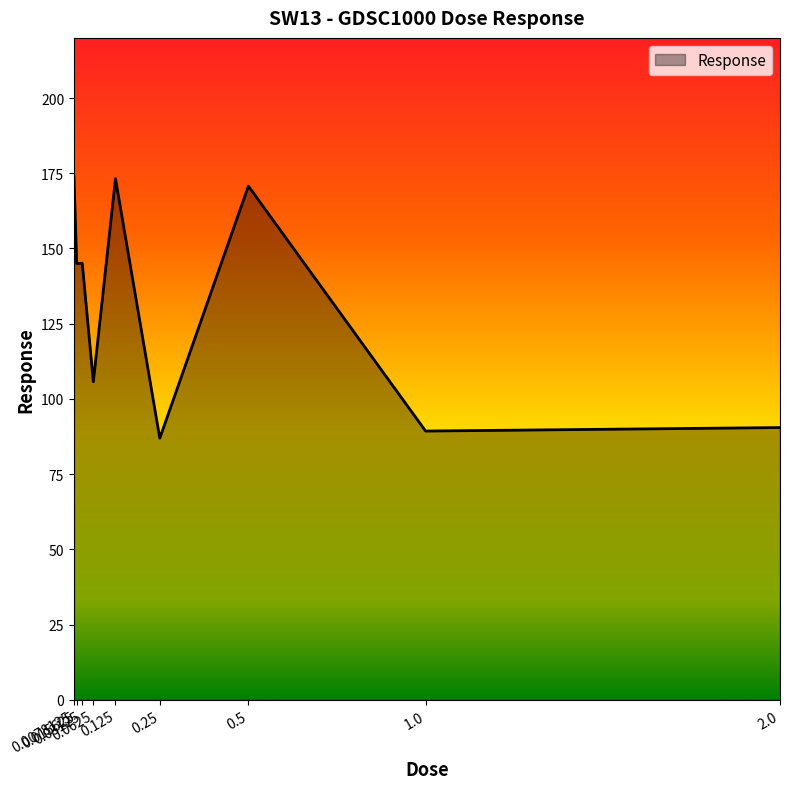

What is the minimum value shown in the chart?

86.9